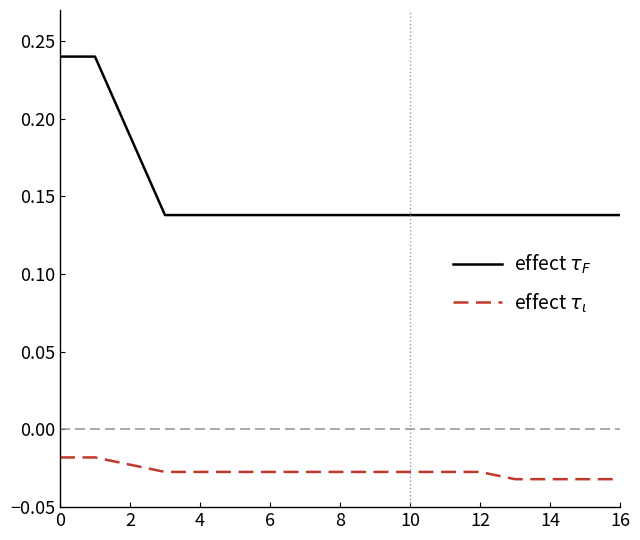

List the series in order of their overall mean, highest first.

effect $\tau_F$, effect $\tau_\iota$